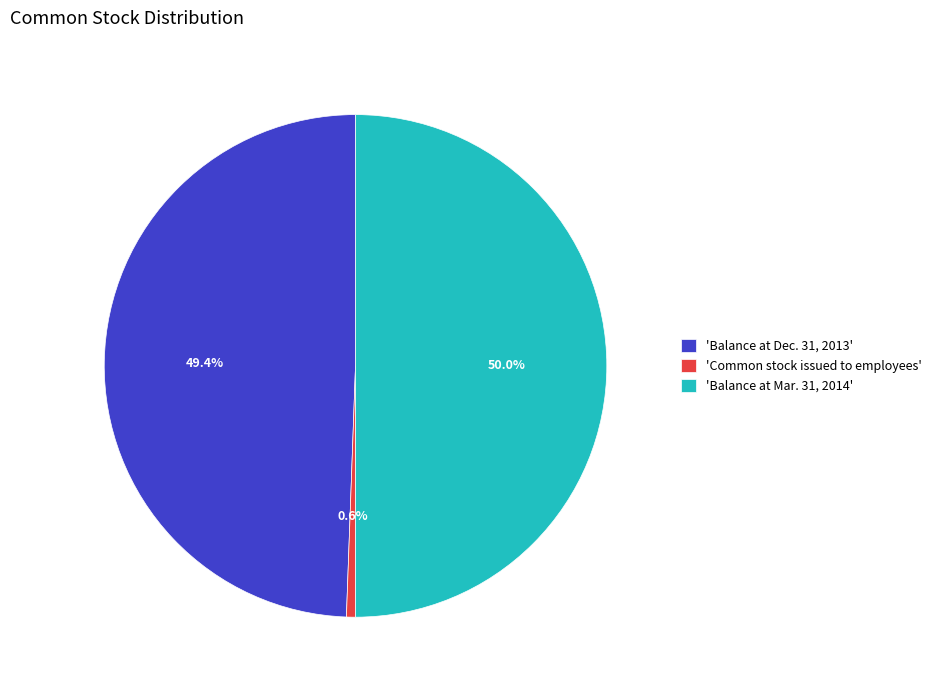

What percentage do 'Balance at Dec. 31, 2013' and 'Balance at Mar. 31, 2014' together represent?

99.4%